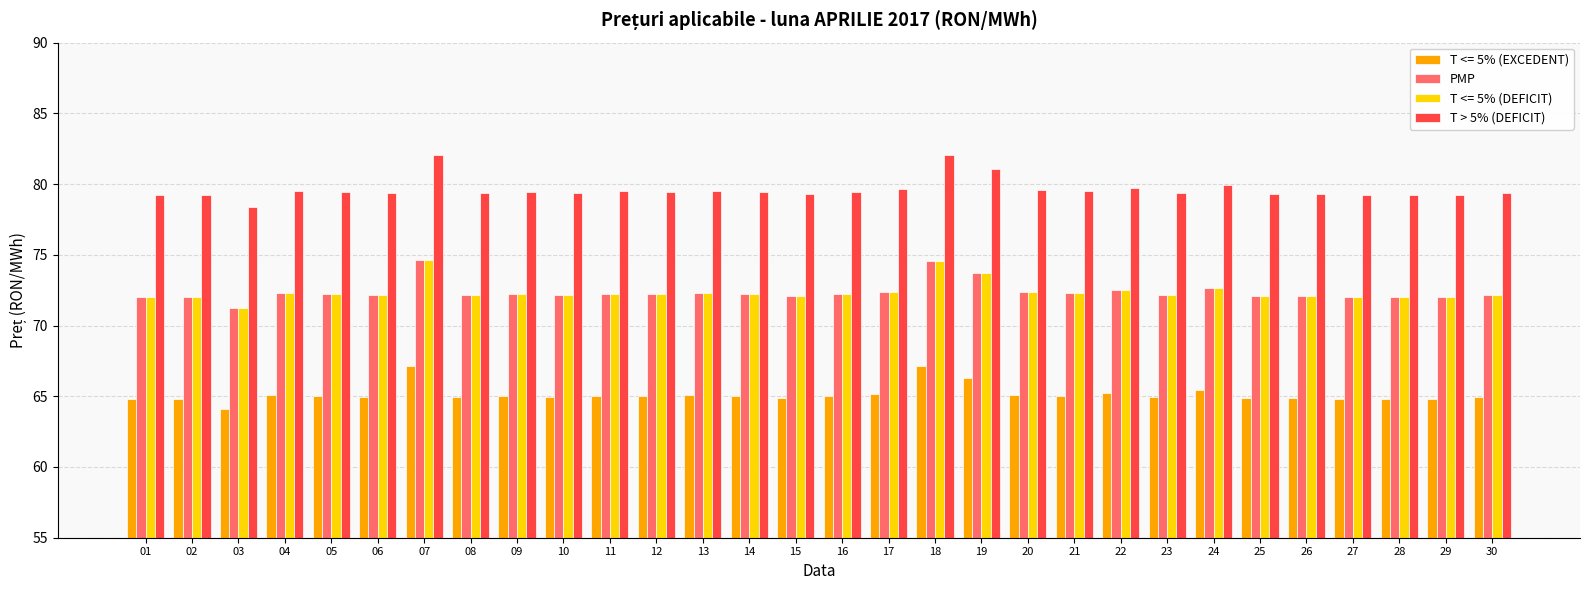

The value of T <= 5% (DEFICIT) at 26 is 72.1. True or false?

True